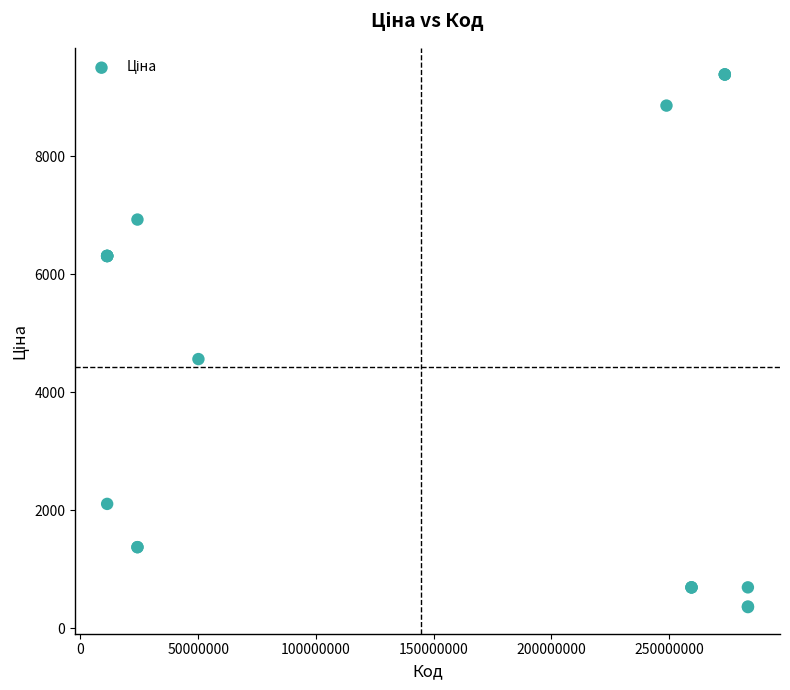

What Y value in the scatter plot is closest to 4871?

4561.9